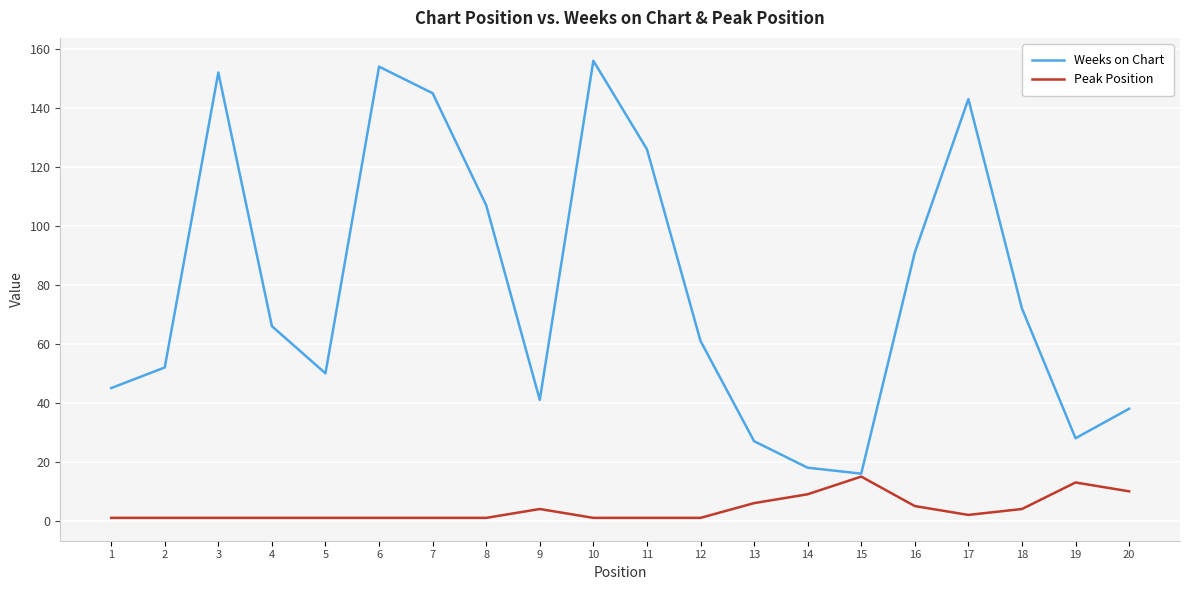

Between 8 and 13, which series saw the biggest shift?

Weeks on Chart